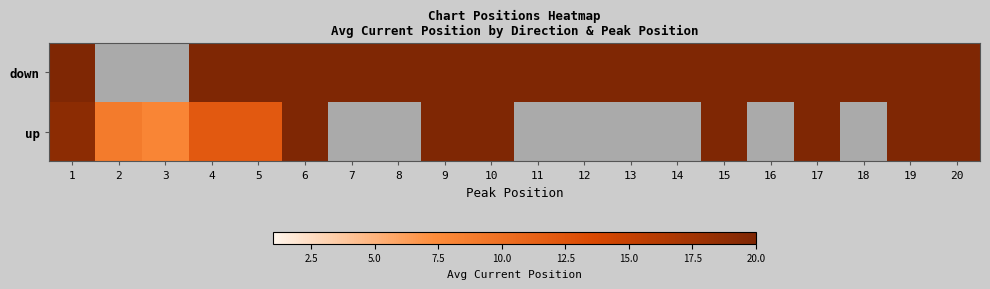

What is the difference between the highest and lowest values at 6?

28.0